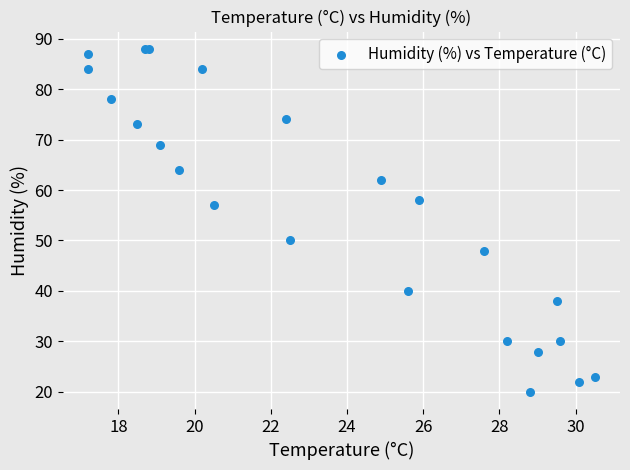

What Y value in the scatter plot is closest to 54?

57